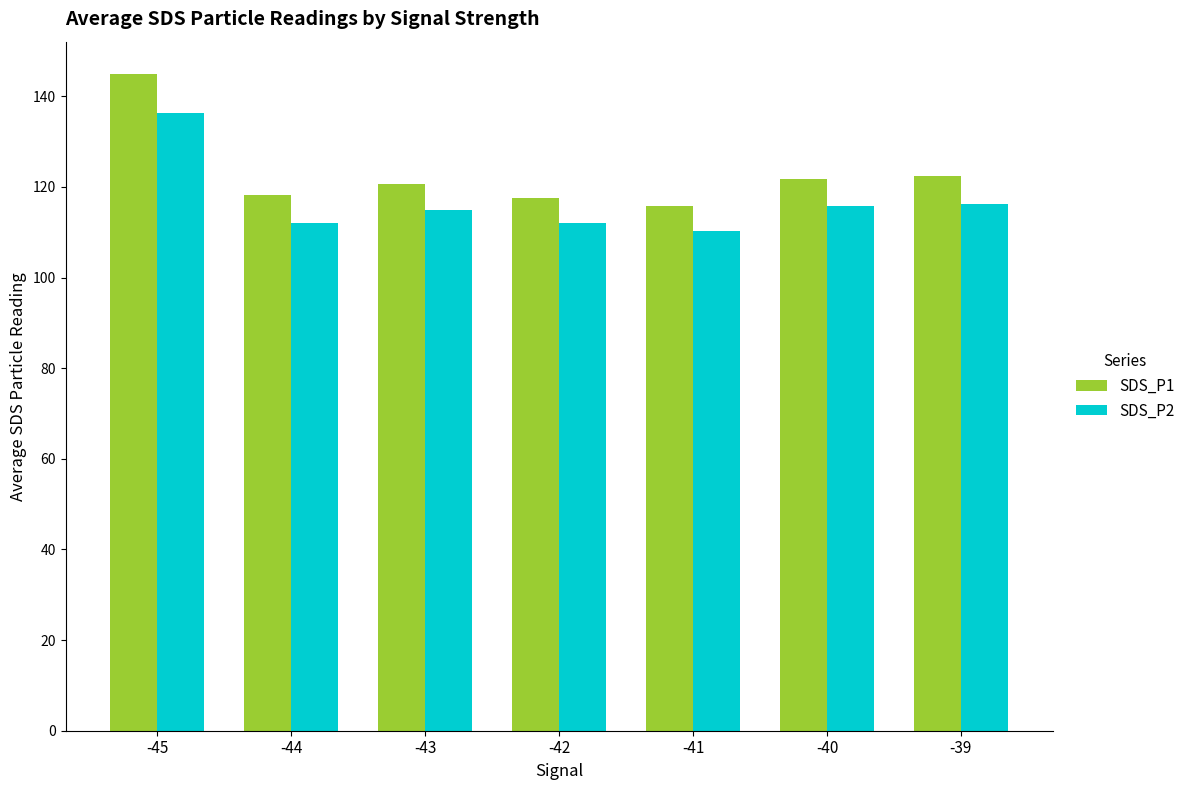

Between -42 and -41, which series saw the biggest shift?

SDS_P1